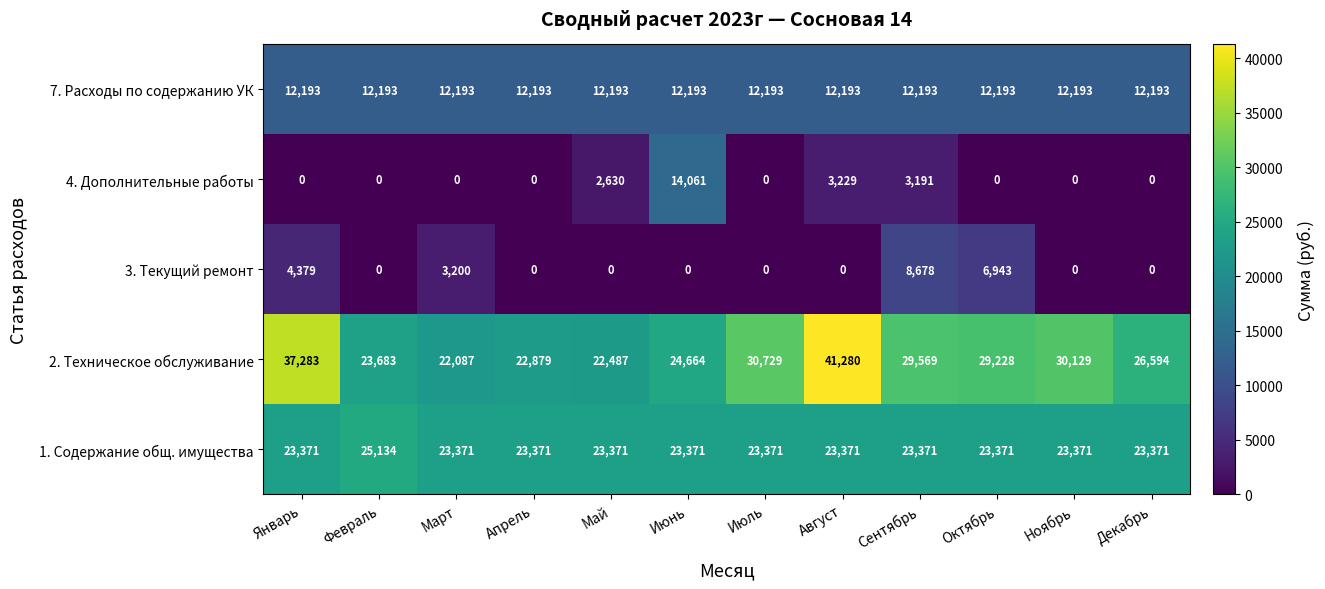

Is it true that 7. Расходы по содержанию УК equals 19480 at Сентябрь?

False